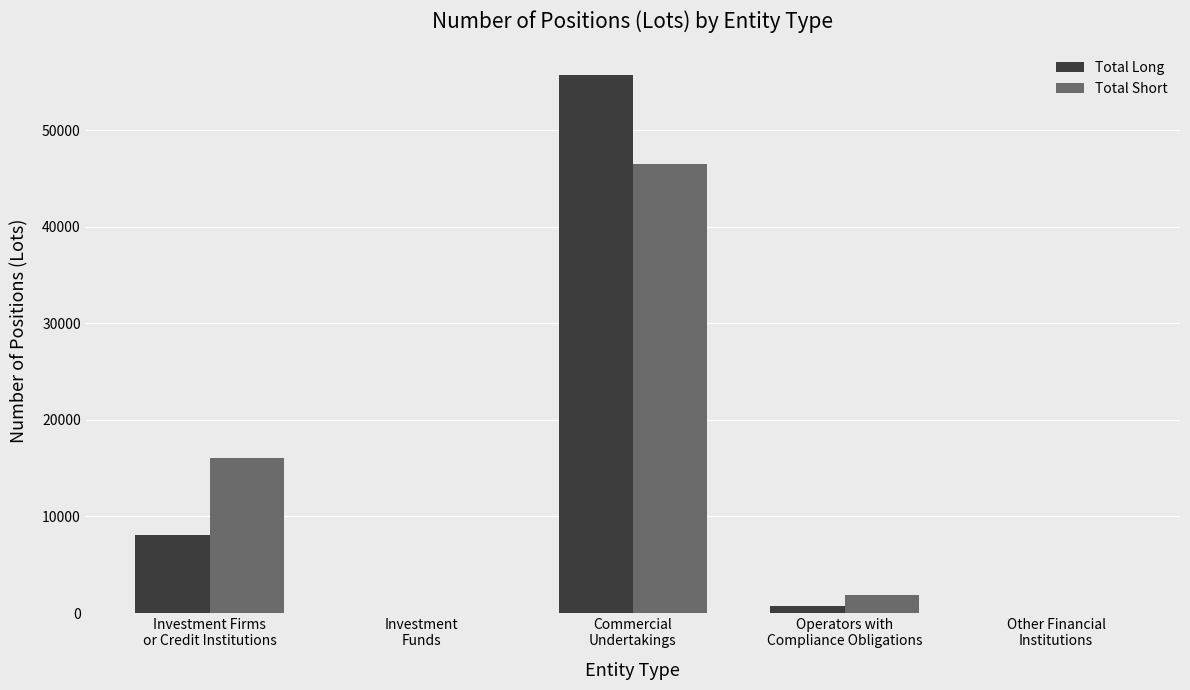

Which series changed the most between Investment Firms
or Credit Institutions and Other Financial
Institutions?

Total Short